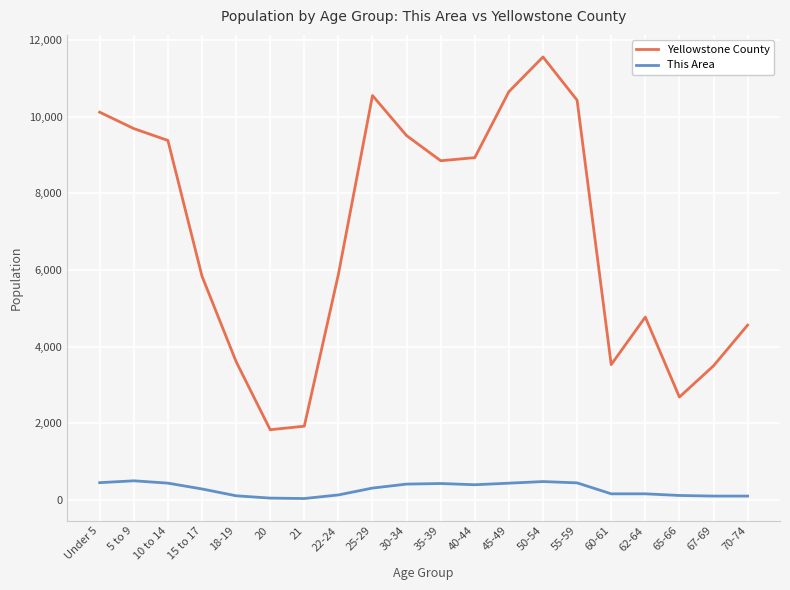

What are all the series names shown in the legend?

Yellowstone County, This Area